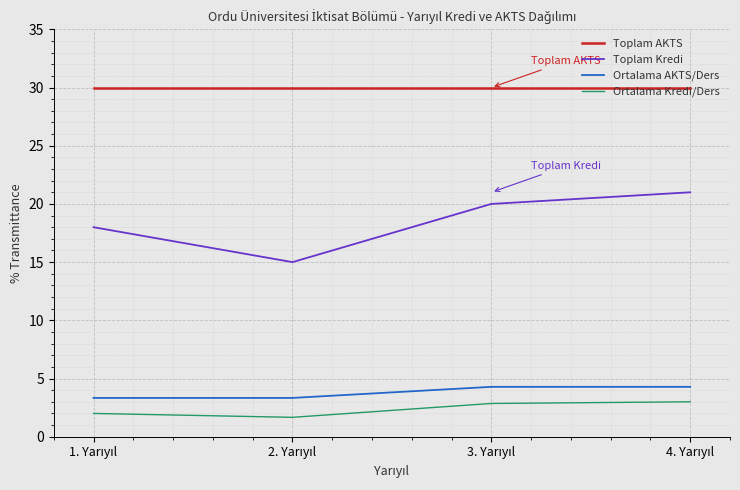

Reading left to right, list all the values displayed in this chart.

Toplam AKTS: 30.0	30.0	30.0	30.0
Toplam Kredi: 18.0	15.0	20.0	21.0
Ortalama AKTS/Ders: 3.3	3.3	4.3	4.3
Ortalama Kredi/Ders: 2.0	1.7	2.9	3.0